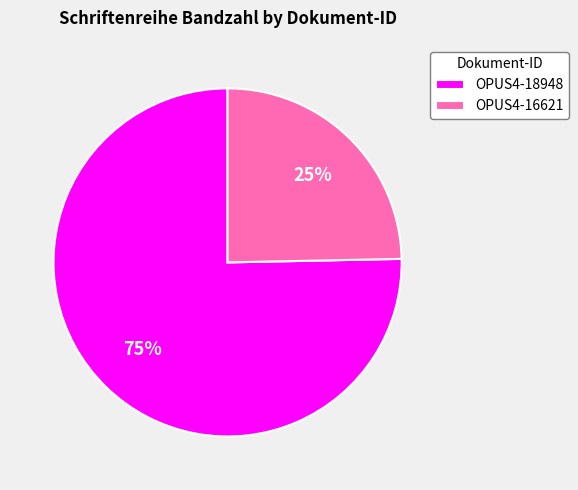

Which slice is the largest?

OPUS4-18948